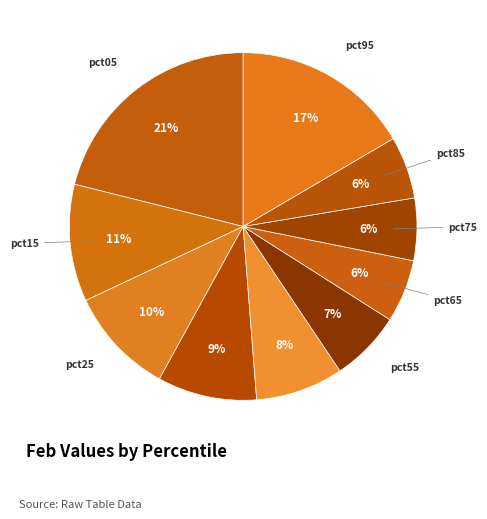

Count the number of slices in the pie.

10